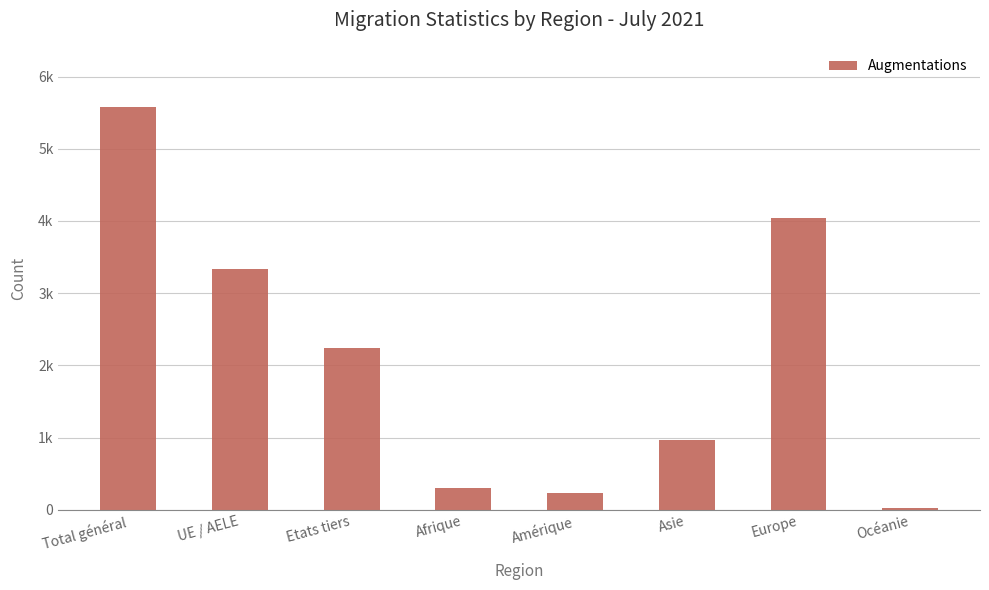

Rank the categories by value from highest to lowest.

Total général, Europe, UE / AELE, Etats tiers, Asie, Afrique, Amérique, Océanie